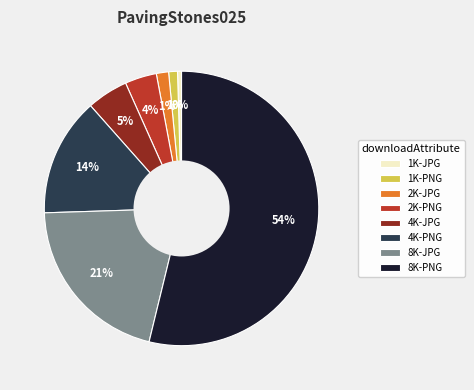

How many segments does this pie chart have?

8